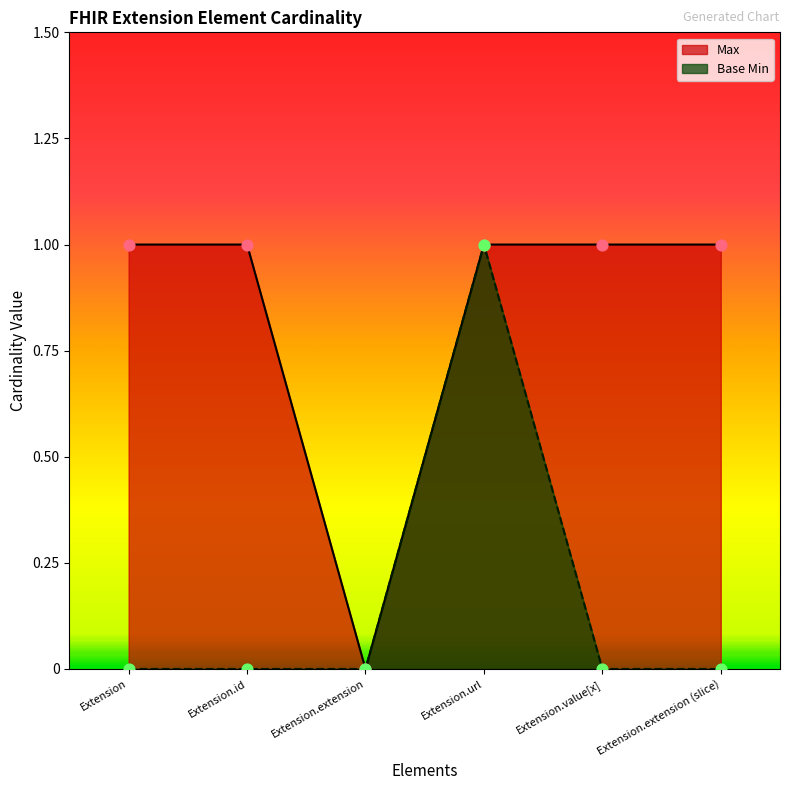

Which series has the largest Y range (max minus min)?

Max